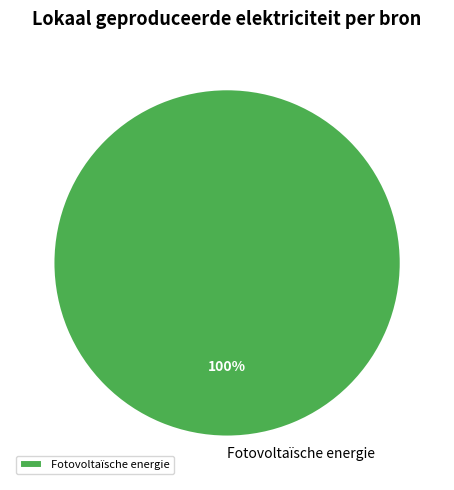

To the nearest percent, what percentage of the pie is Fotovoltaïsche energie?

100%